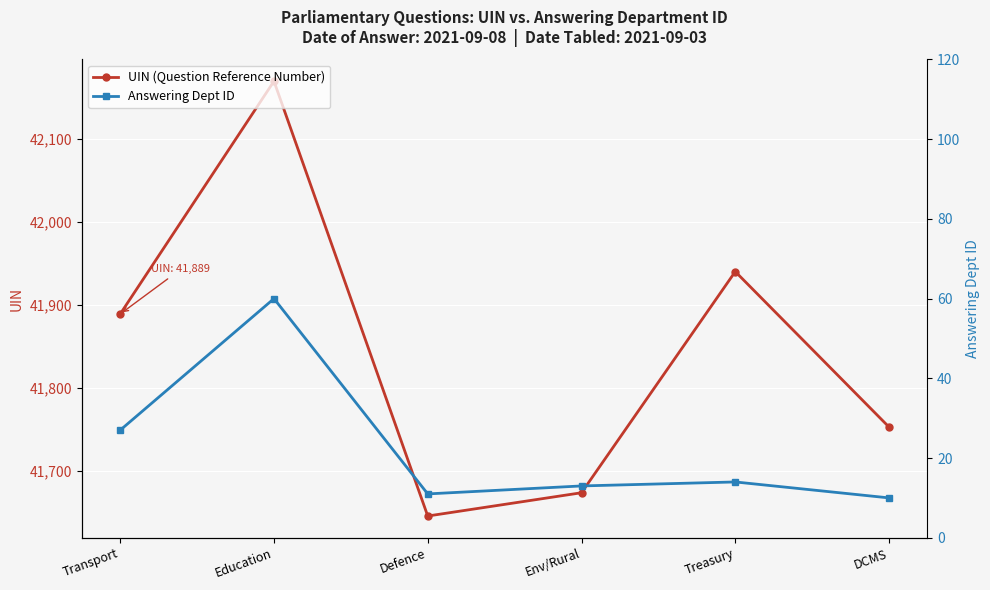

Reading left to right, extract all data points from this chart.

UIN (Question Reference Number): 41889	42169	41646	41674	41940	41753
Answering Dept ID: 27	60	11	13	14	10